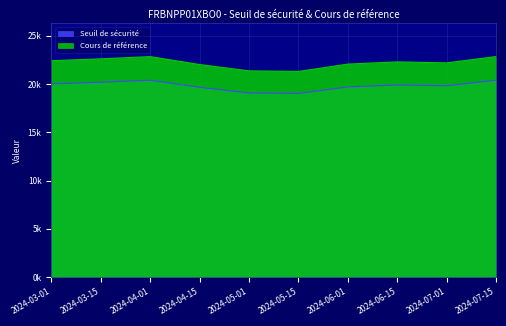

What is the label of the 7th point from the left?

2024-06-01